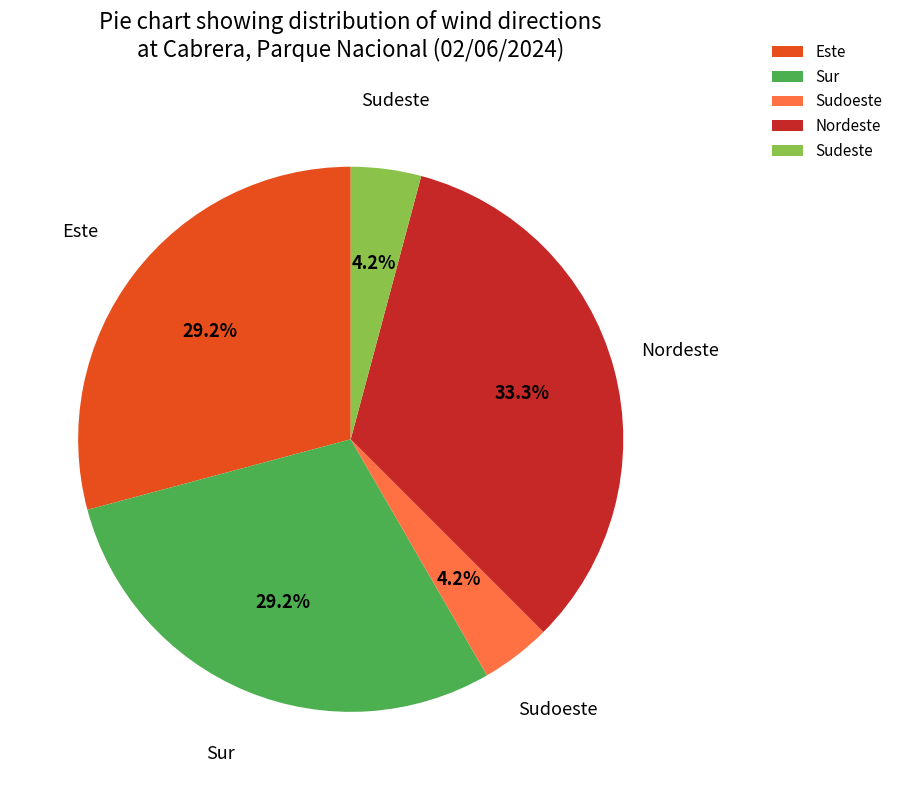

The Sudoeste slice represents 11% of the pie. True or false?

False